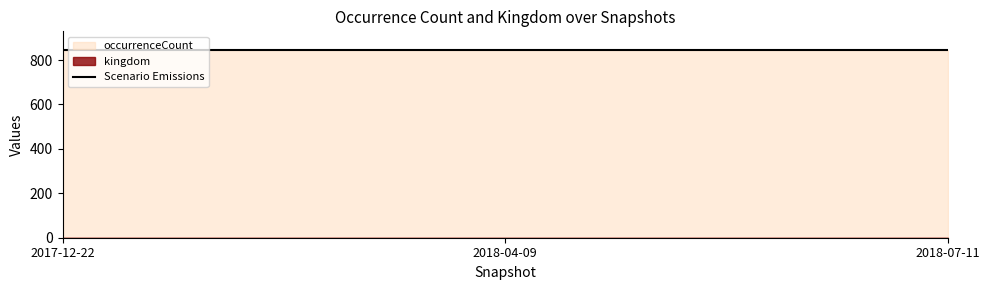

At which category is the sum across all series the highest?

2017-12-22